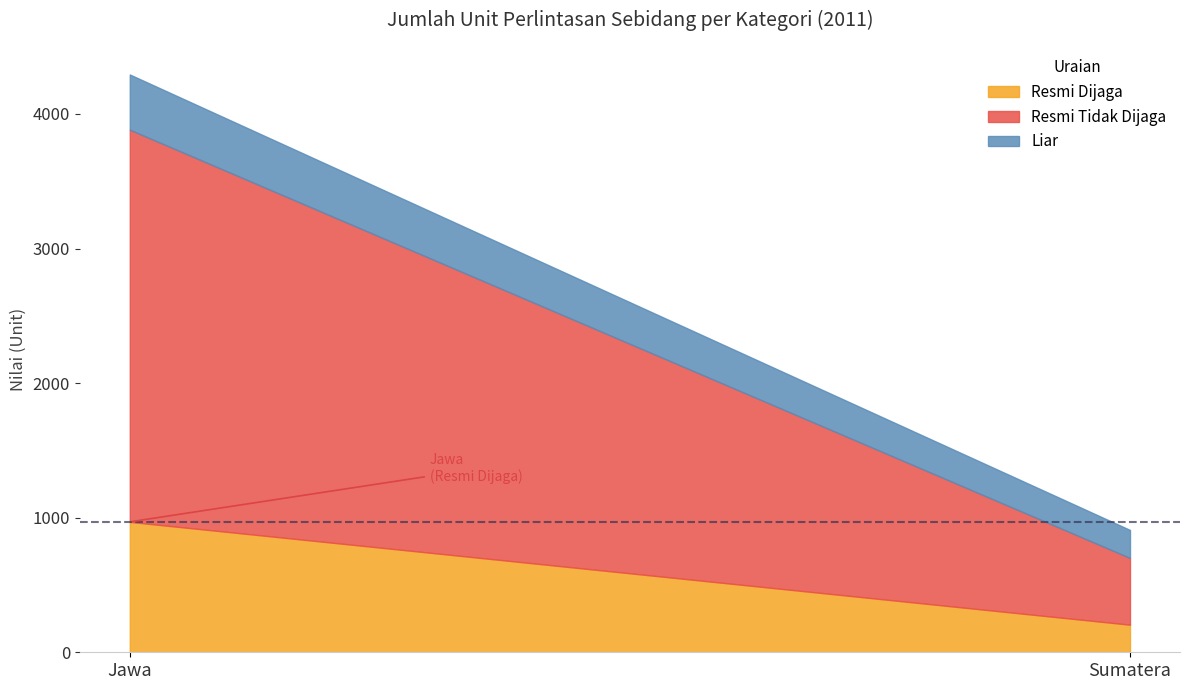

How many Liar values are between 208 and 410?

2